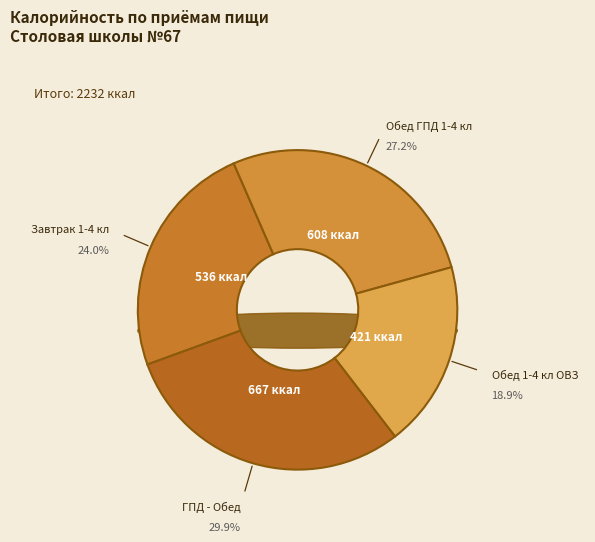

Does ГПД - Обед represent more than half of the total?

No